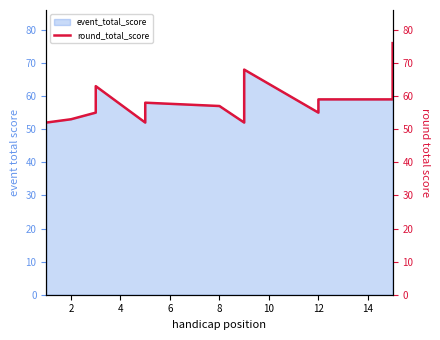

How many lines are shown in the chart?

1